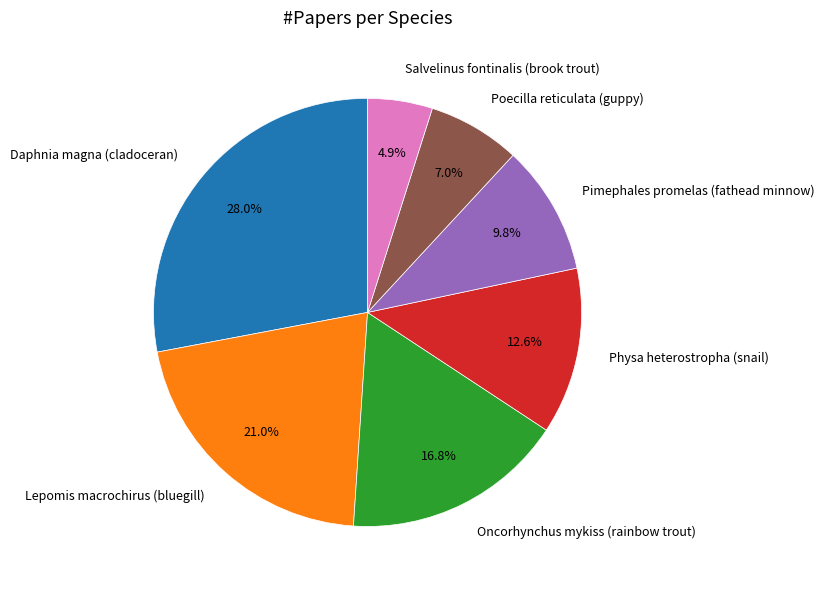

The Oncorhynchus mykiss (rainbow trout) slice represents 17% of the pie. True or false?

True